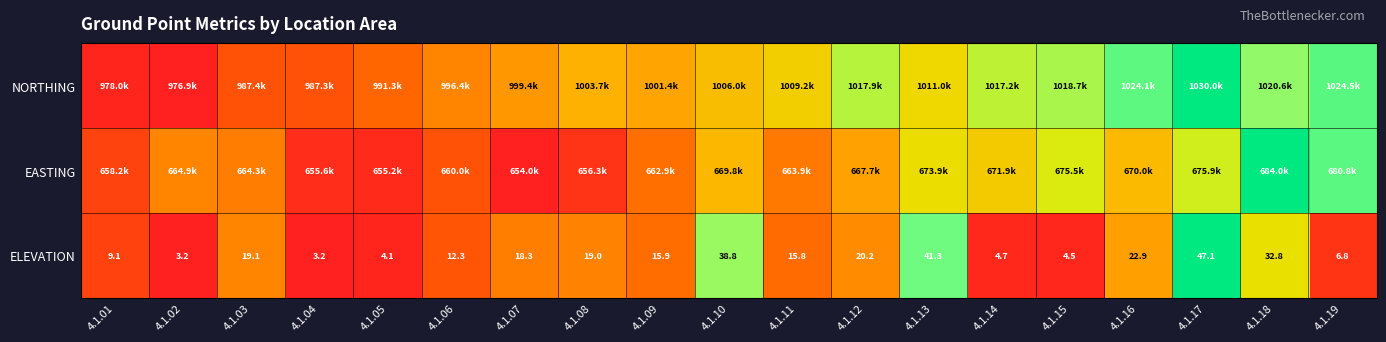

Which series changed the most between 4.1.06 and 4.1.11?

NORTHING